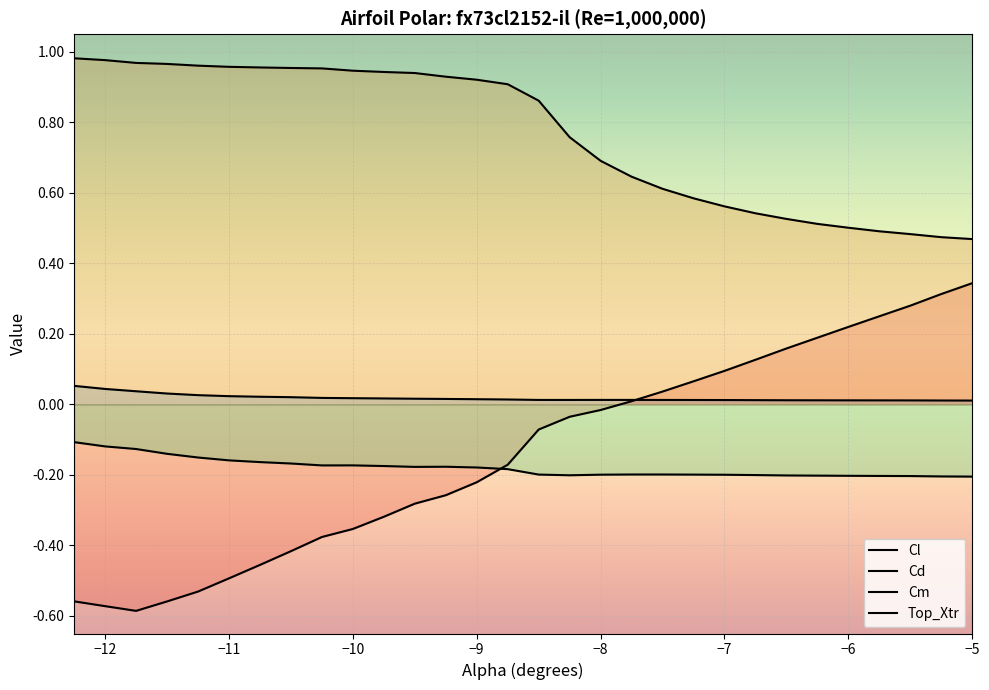

List the series in order of their peak value, lowest first.

Cm, Cd, Cl, Top_Xtr